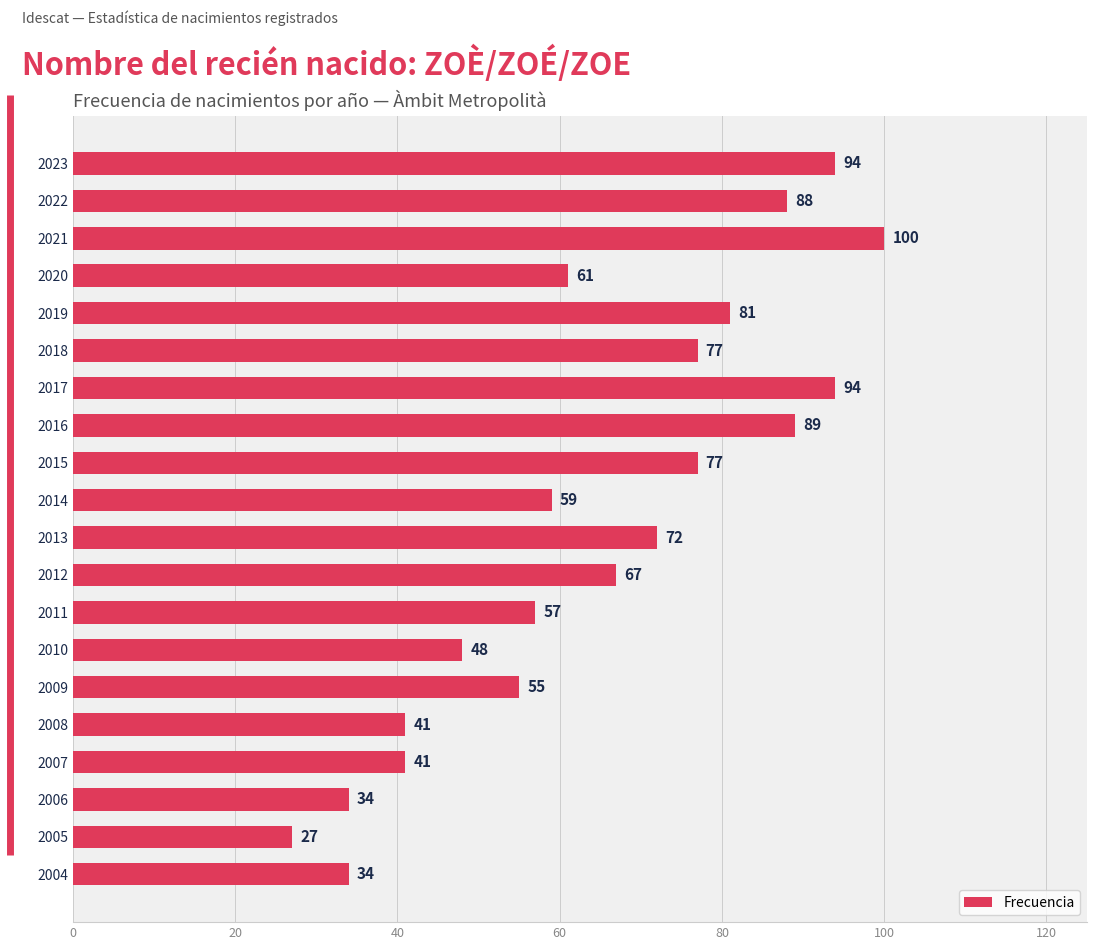

How many bars are there in total?

20